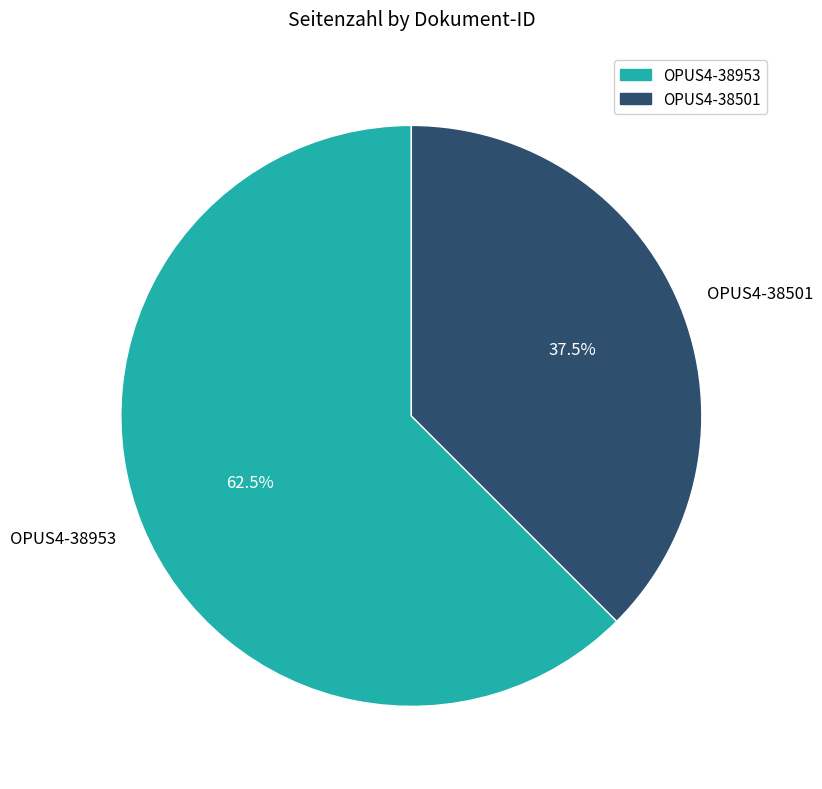

How many slices are in this pie chart?

2